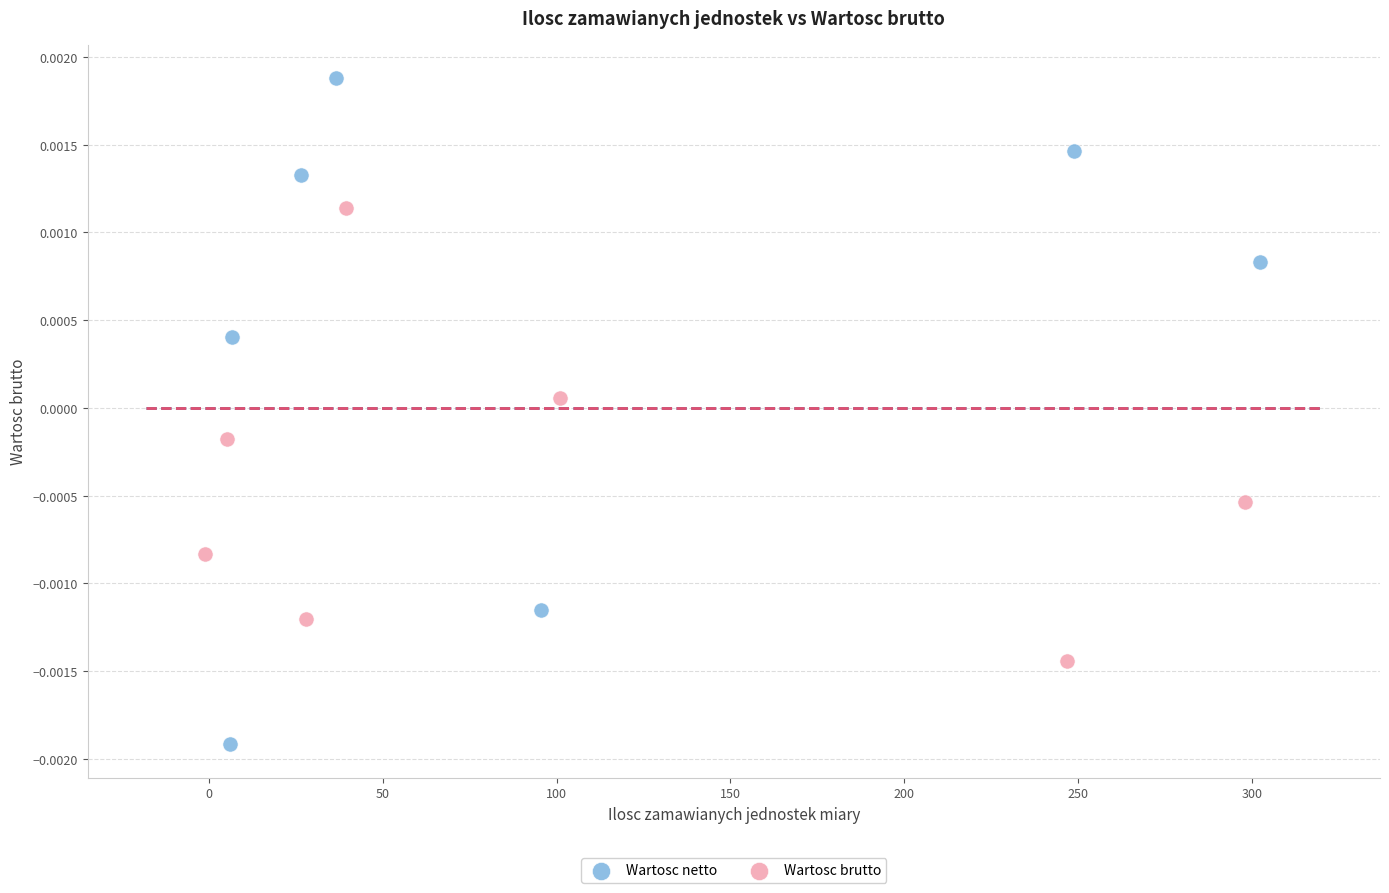

Which series has the largest Y range (max minus min)?

Wartosc netto